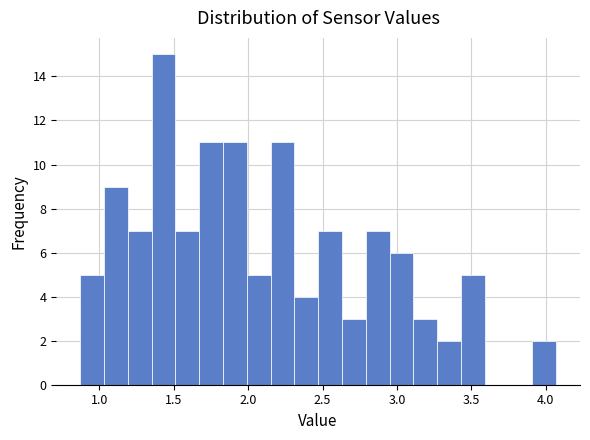

Around what value on the x-axis is the tallest bar? Give the approximate position of its centre, as read against the axis.

1.45